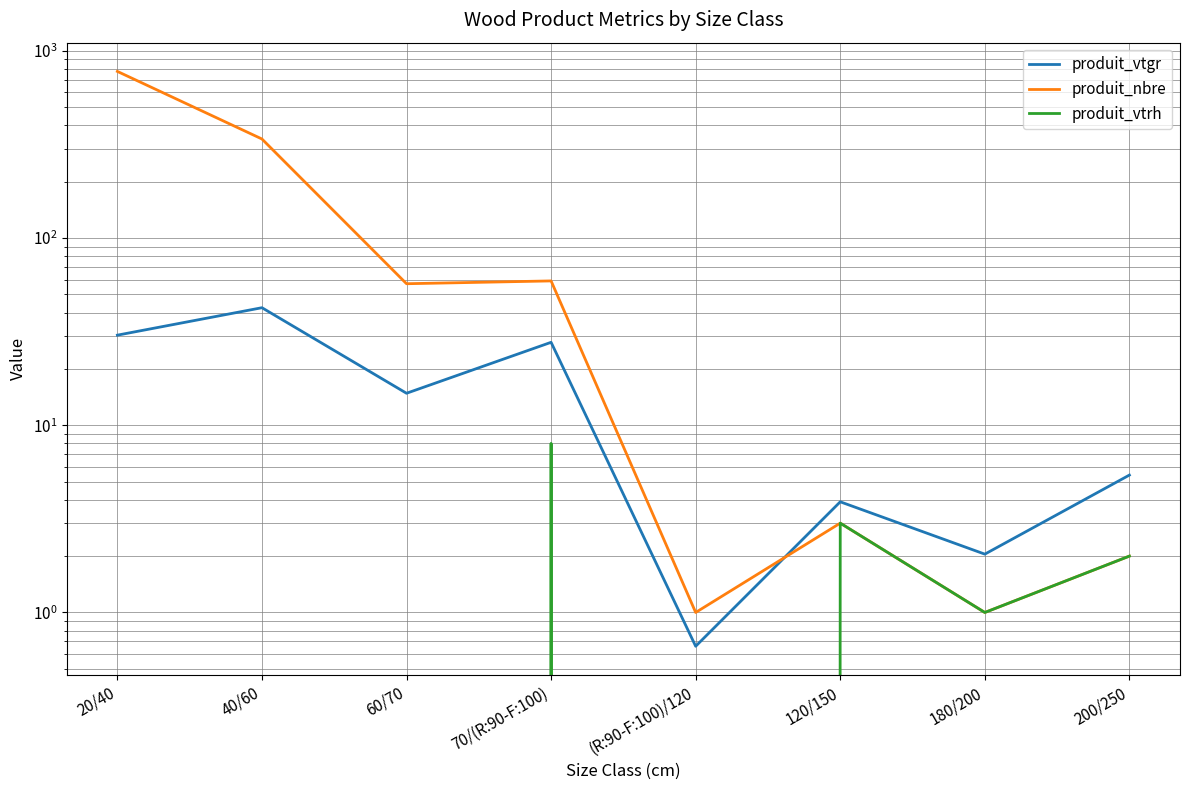

Where is the first local minimum for produit_vtgr?

60/70